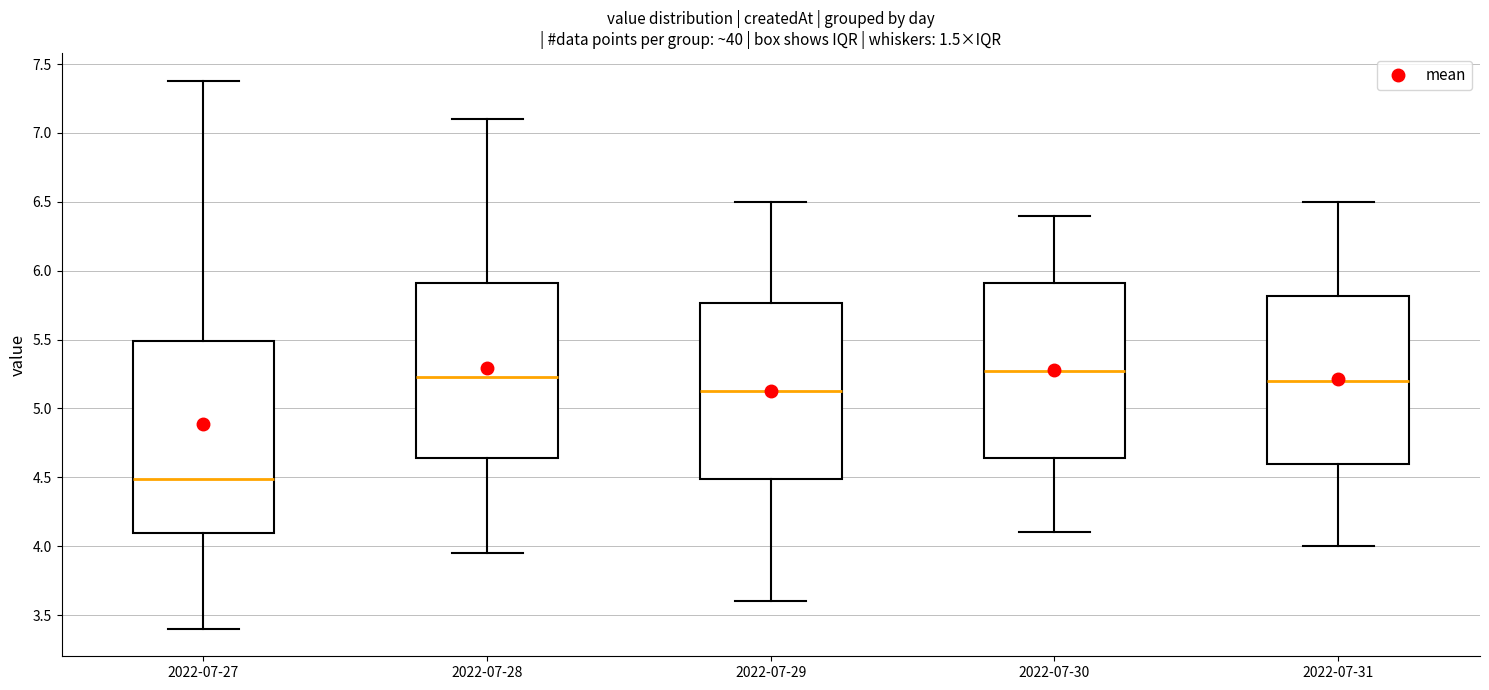

Comparing the boxes themselves (not the whiskers), which one is the tallest?

2022-07-27